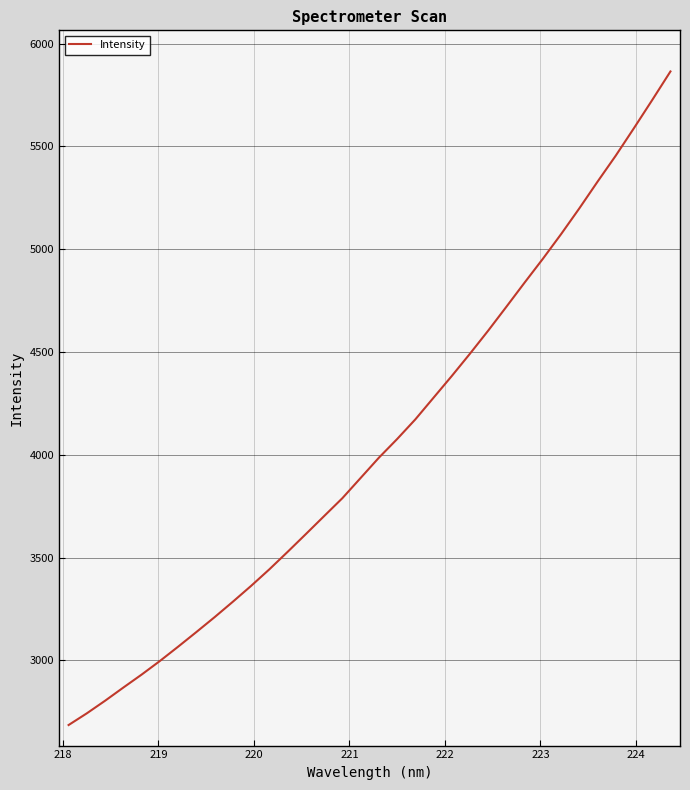

What is the smallest value displayed?

2685.5